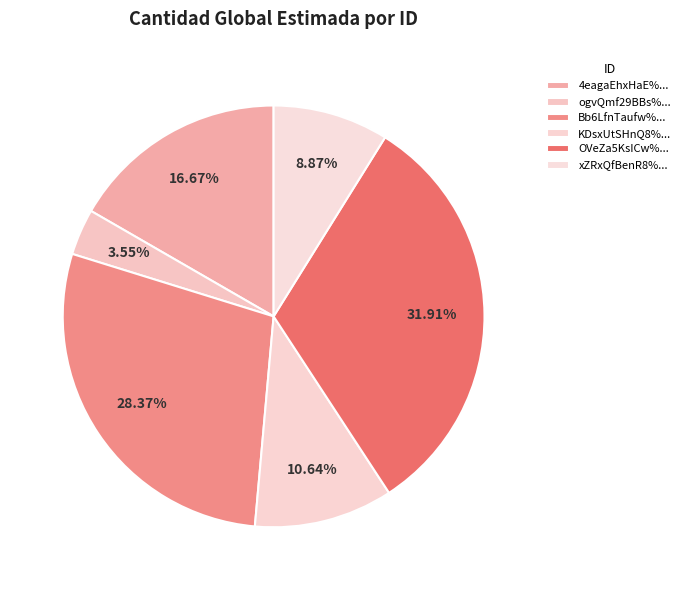

Count the number of slices in the pie.

6